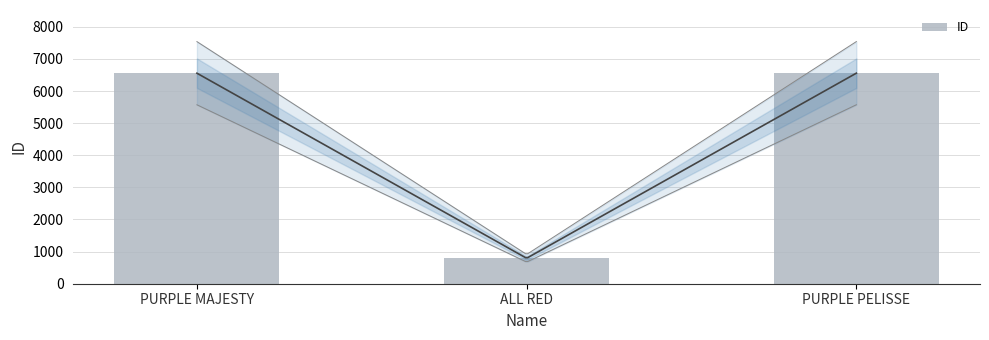

How many data points are less than 6556?

1